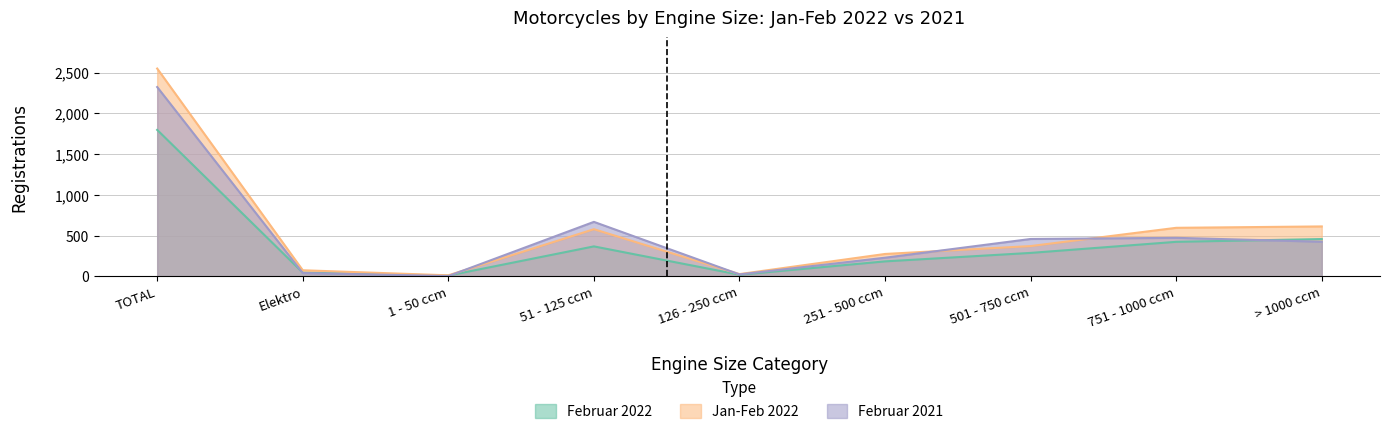

The value of Jan-Feb 2022 at Elektro is 75. True or false?

True